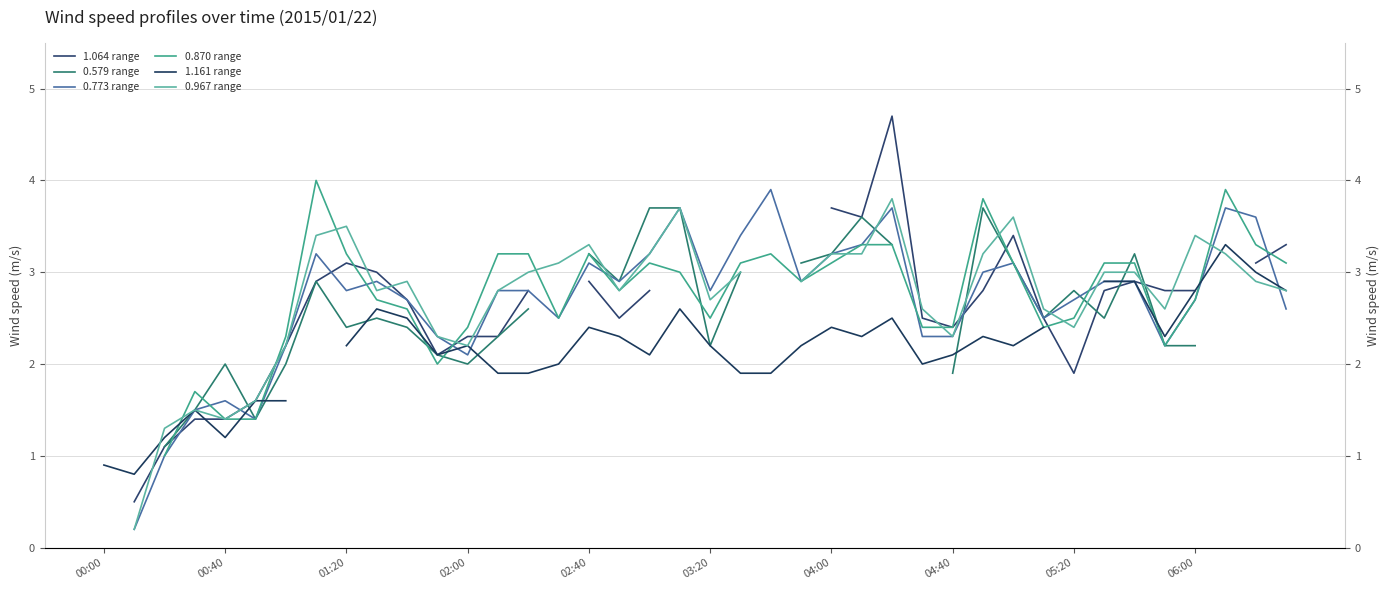

How many values in the 1.161 range series exceed 2?

25